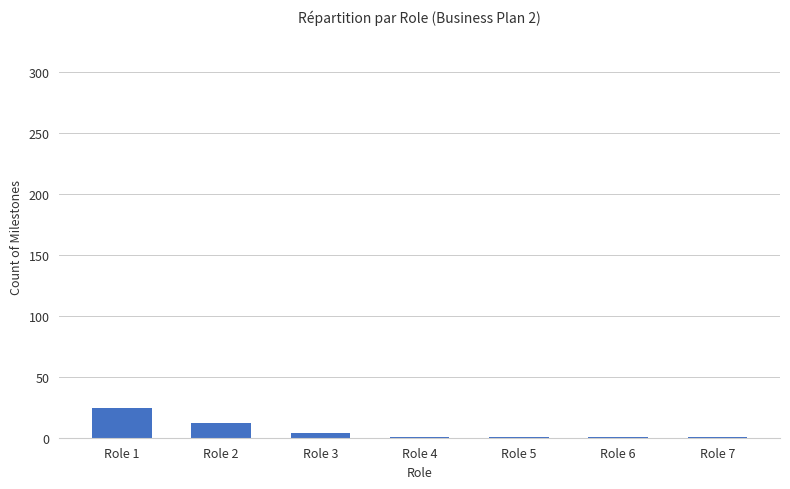

What is the greatest value displayed?

24